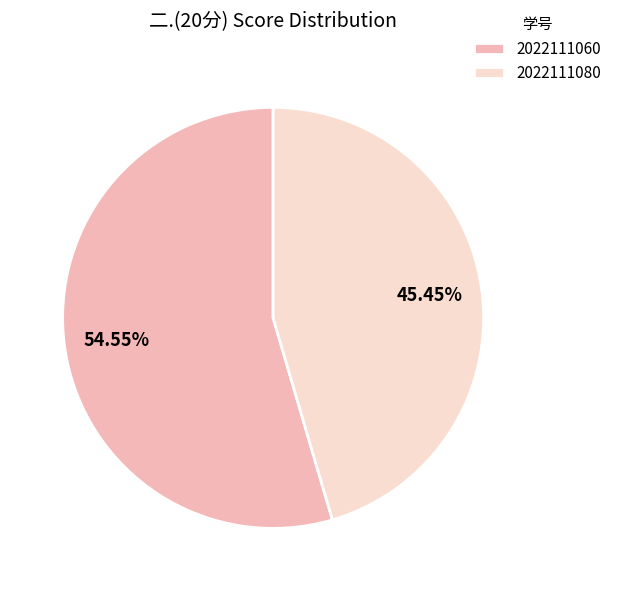

Approximately how many times larger is the value at 2022111080 compared to 2022111060?

0.8